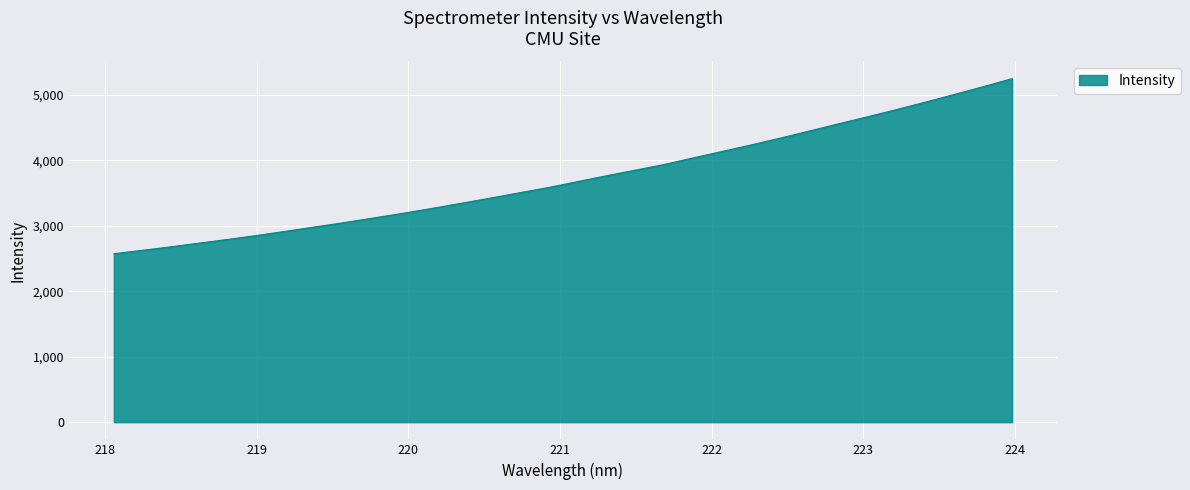

What is the smallest value displayed?

2573.4